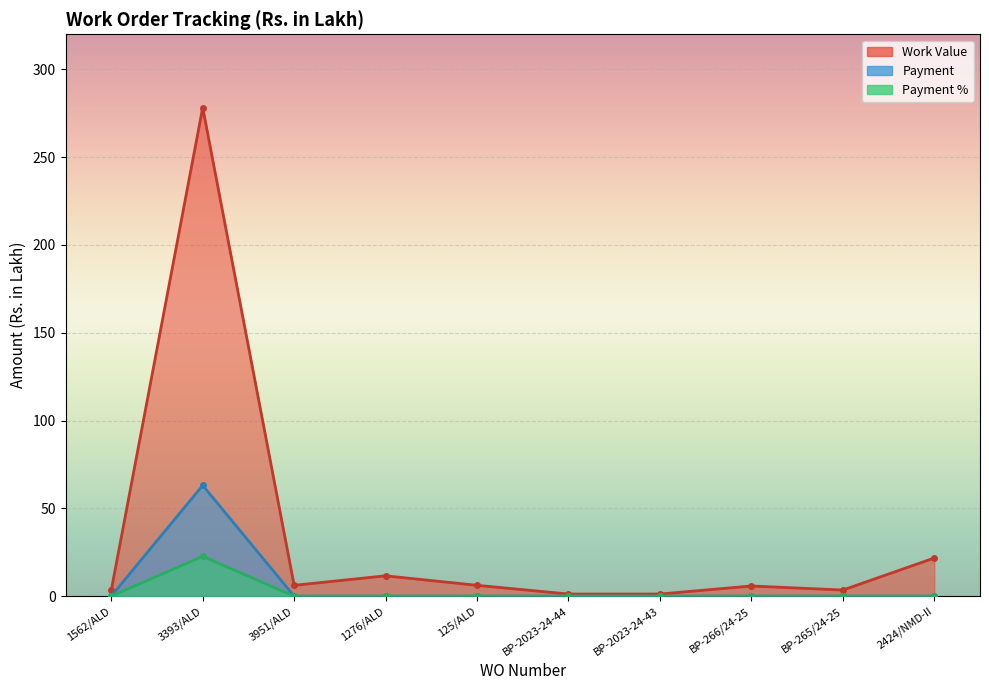

True or false: Payment has a value of 21.6 at 3951/ALD.

False